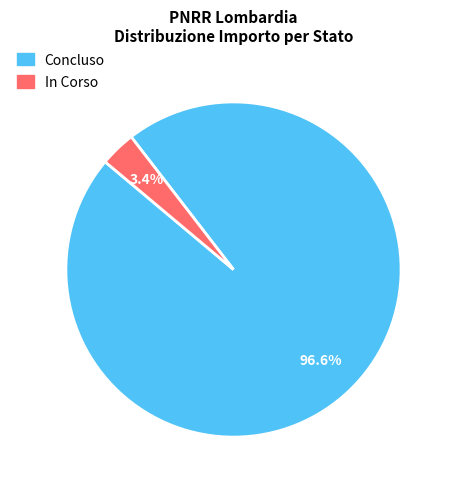

Is there any slice that represents more than half of the pie?

Yes